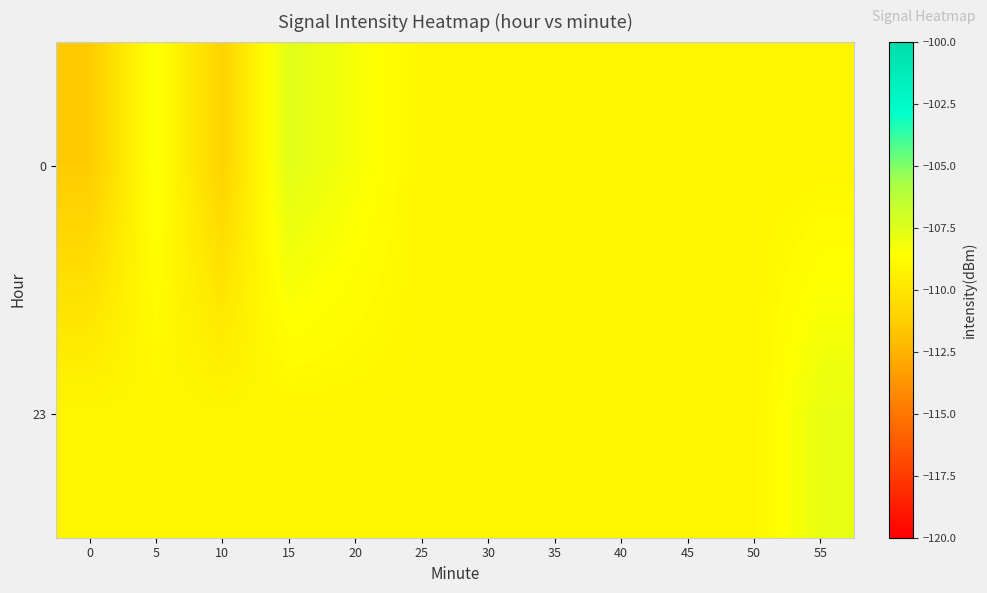

Which label corresponds to the largest value in the chart?

15